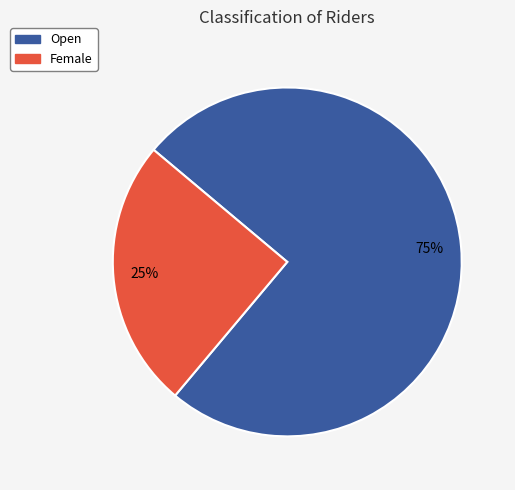

To the nearest percent, what is the combined percentage of Open and Female?

100%